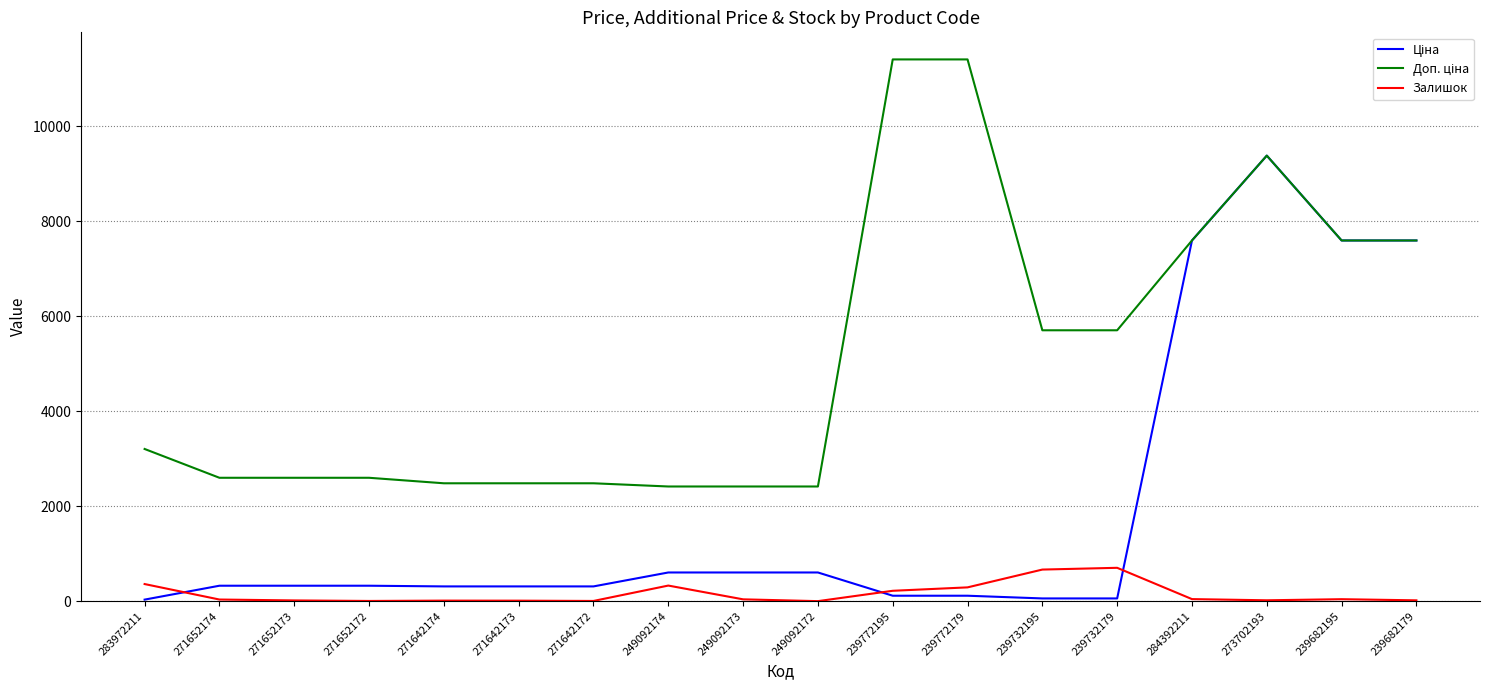

What is the greatest value displayed?

11410.0